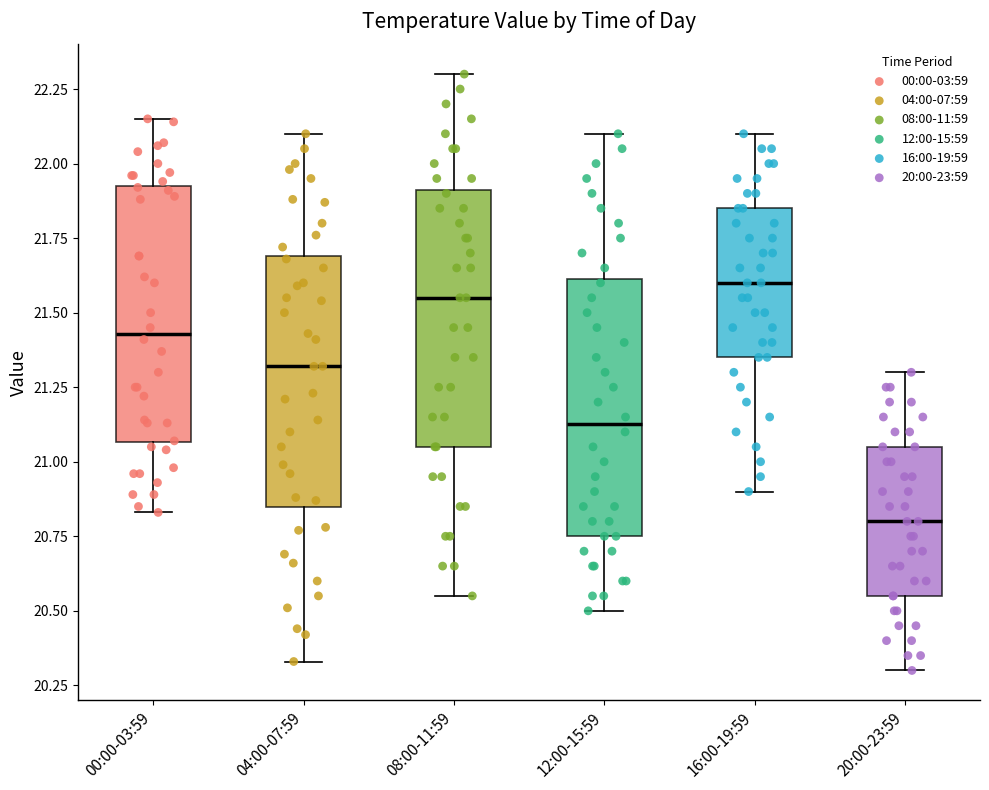

Reading left to right, read every box against the y-axis: the position of its median line, the range the box covers, and the ends of its whiskers. The values are not printed on the chart, so give them approximately, as read against the axis.

00:00-03:59: median 21.45, box 21.05 to 21.95, whiskers 20.85 to 22.15
04:00-07:59: median 21.30, box 20.85 to 21.70, whiskers 20.35 to 22.10
08:00-11:59: median 21.55, box 21.05 to 21.90, whiskers 20.55 to 22.30
12:00-15:59: median 21.15, box 20.75 to 21.60, whiskers 20.50 to 22.10
16:00-19:59: median 21.60, box 21.35 to 21.85, whiskers 20.90 to 22.10
20:00-23:59: median 20.80, box 20.55 to 21.05, whiskers 20.30 to 21.30